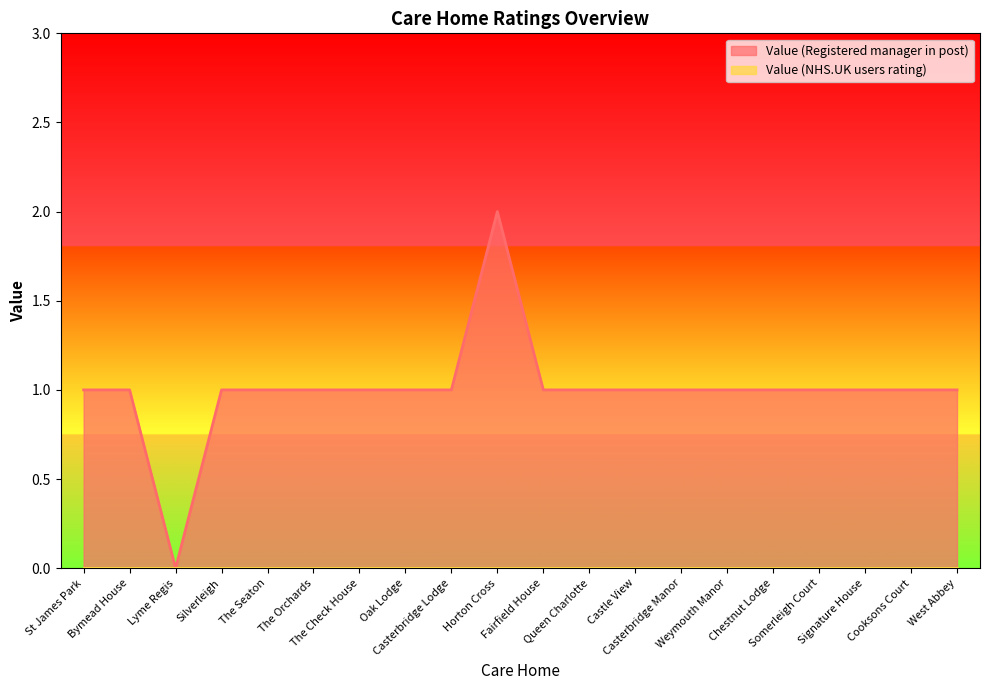

What is the label of the 8th point from the right?

Castle View